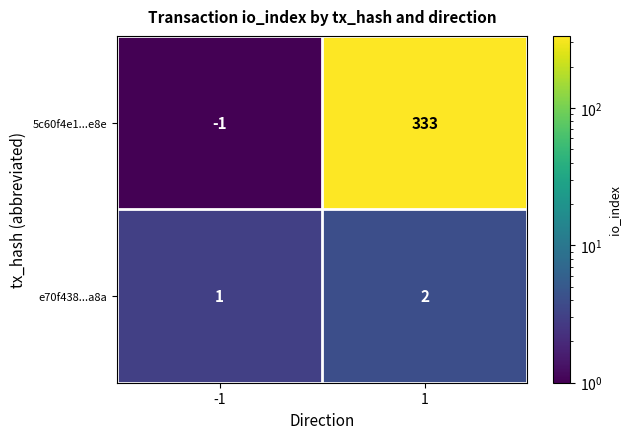

What is the maximum value shown in the chart?

333